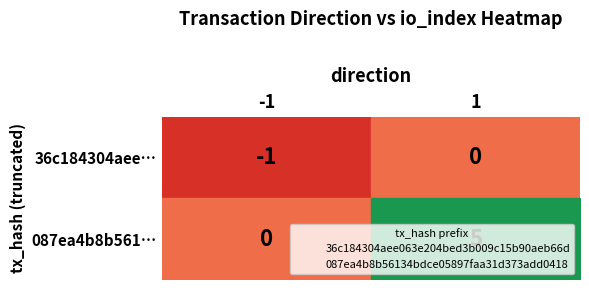

Which series has the largest total across all categories?

087ea4b8b561…